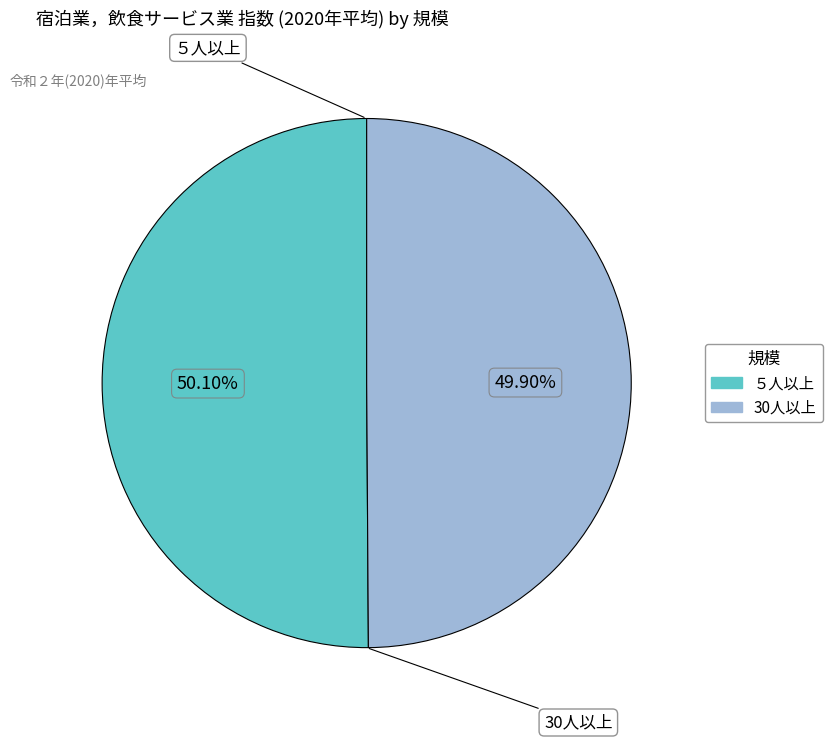

How much of the chart is everything except 30人以上?

50.1%